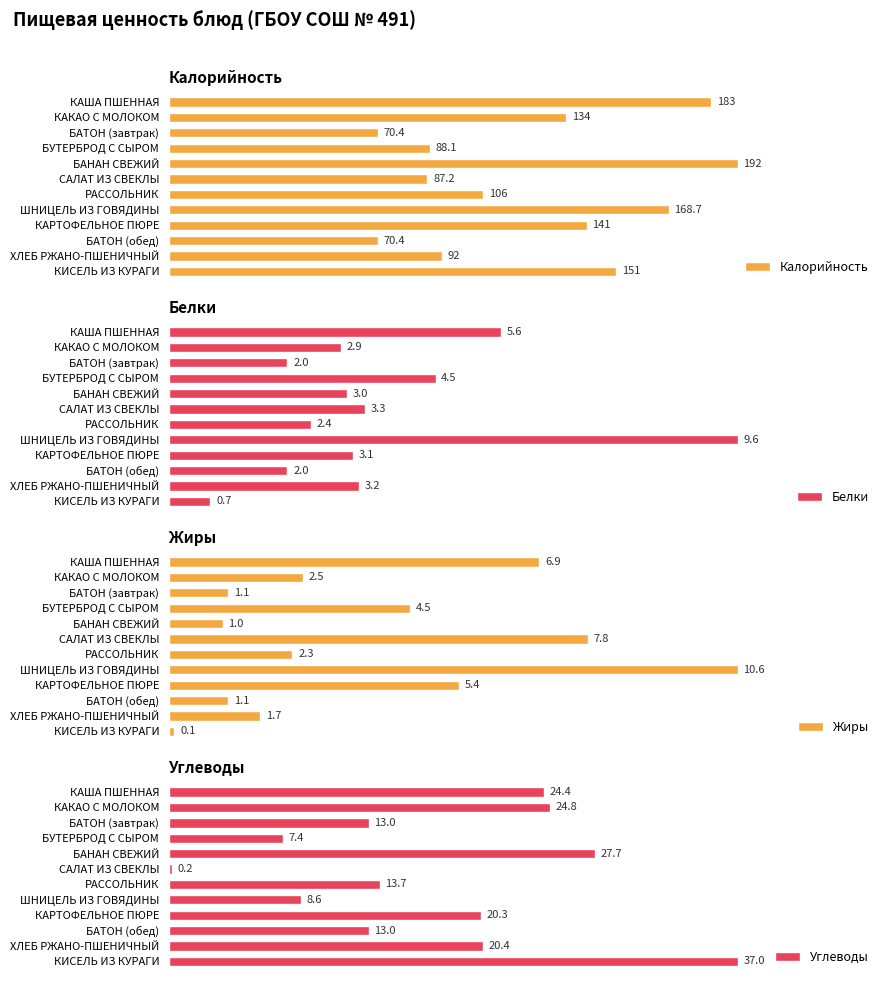

How many bars are there in each group?

4